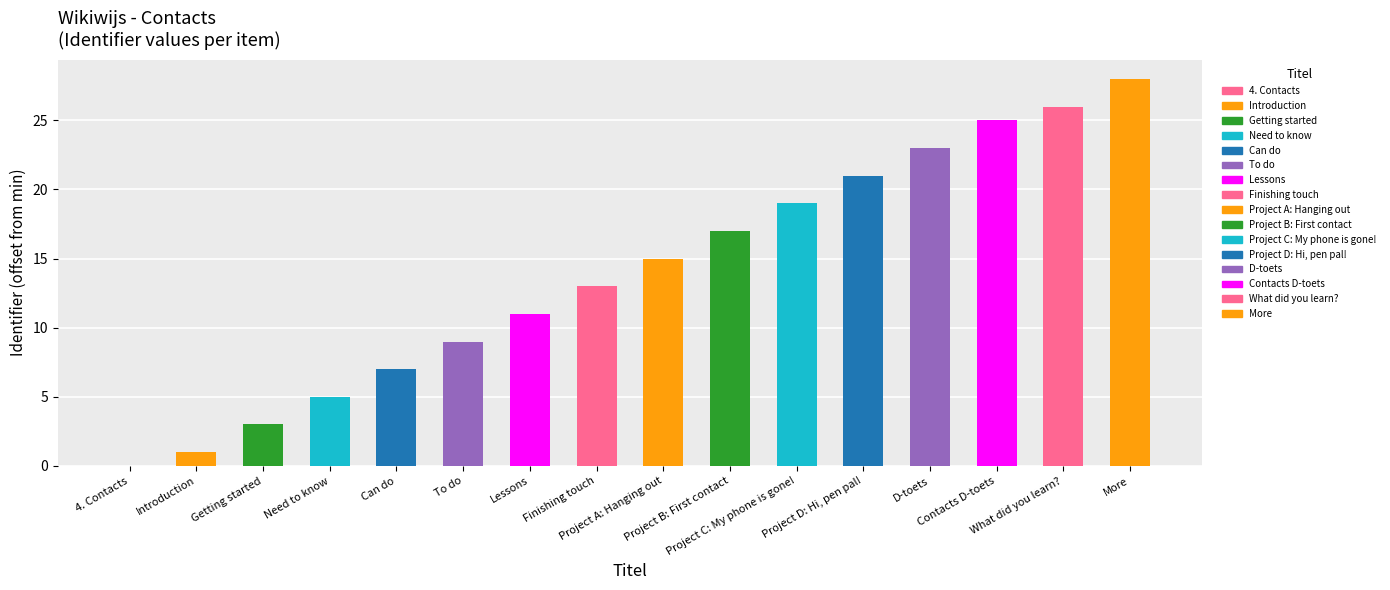

What is the change in value from Need to know to Finishing touch?

+8